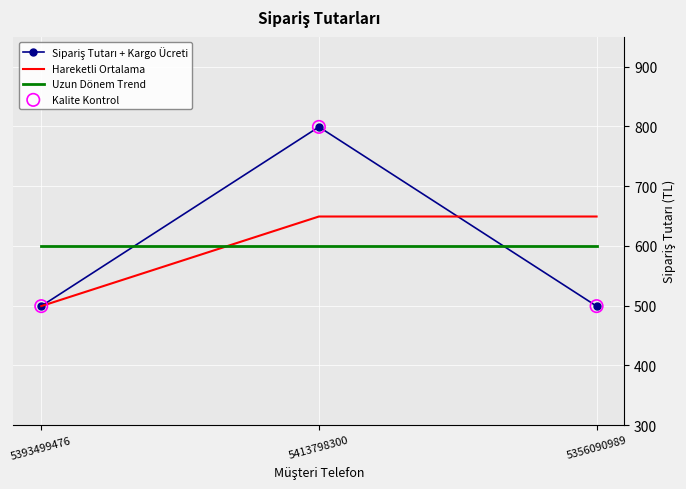

What is the change in value from 5413798300 to 5356090989?

-300